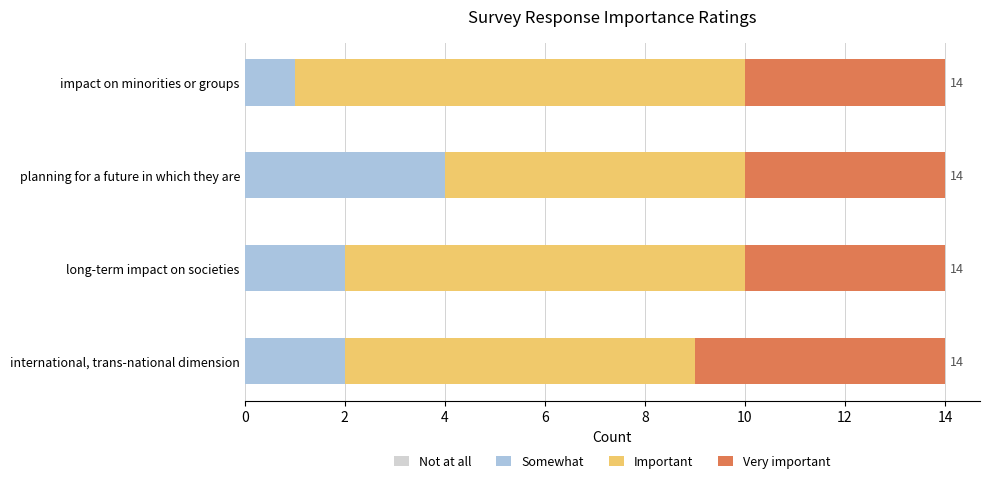

What is the difference between the maximum and minimum values in the Somewhat series?

3